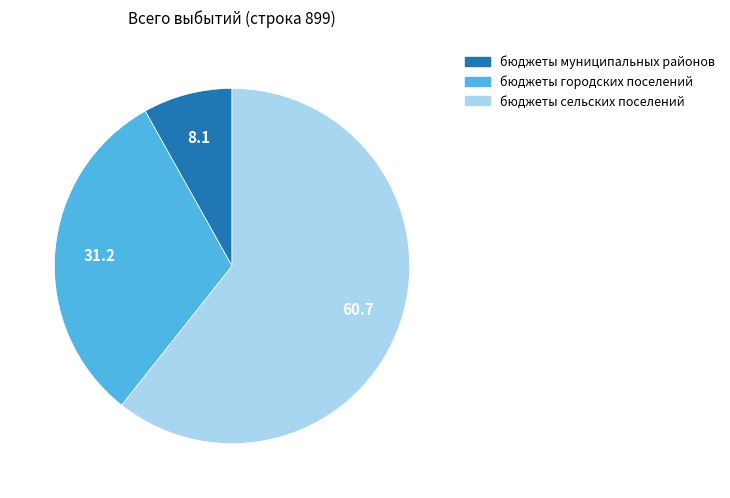

True or false: бюджеты городских поселений accounts for 31% of the total.

True